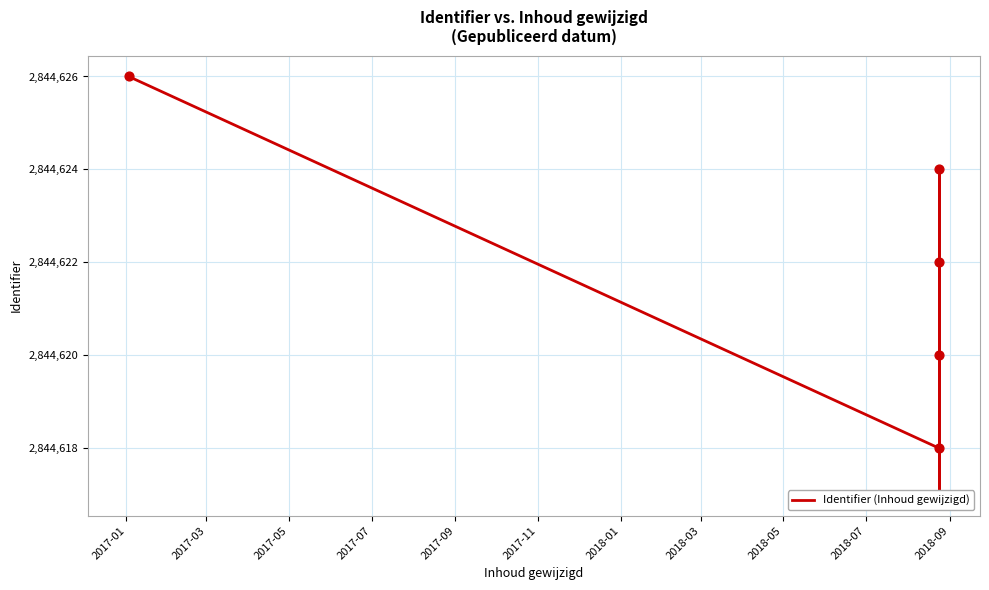

What is the change in value from 2017-01 to 2017-05?

-2